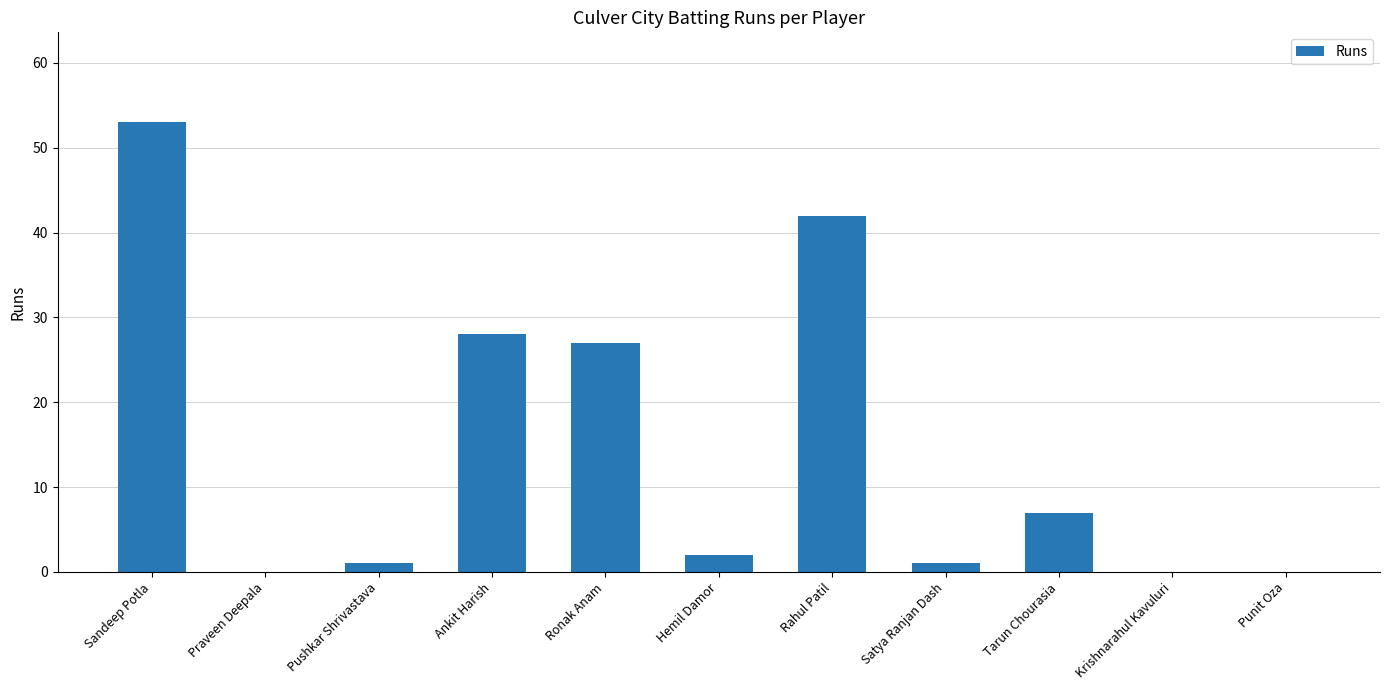

Is it true that the value at Sandeep Potla is 53?

True